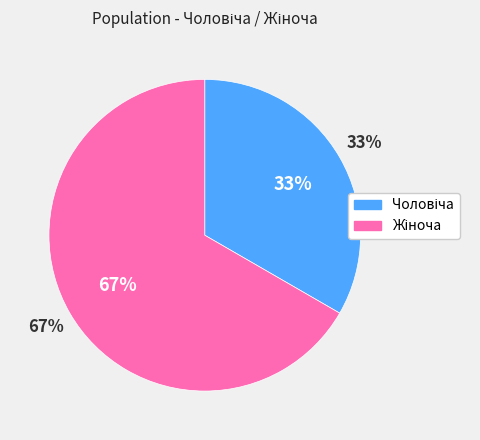

True or false: Жіноча accounts for 75% of the total.

False